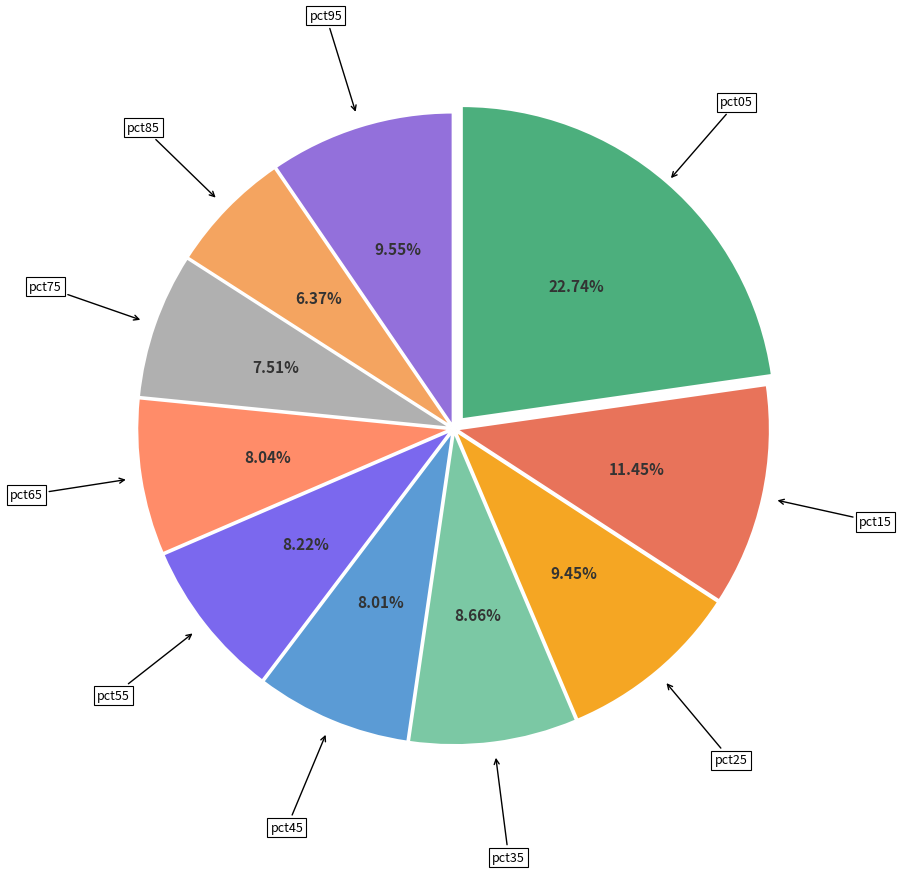

To the nearest percent, what is the difference between the largest and smallest slice percentages?

16%